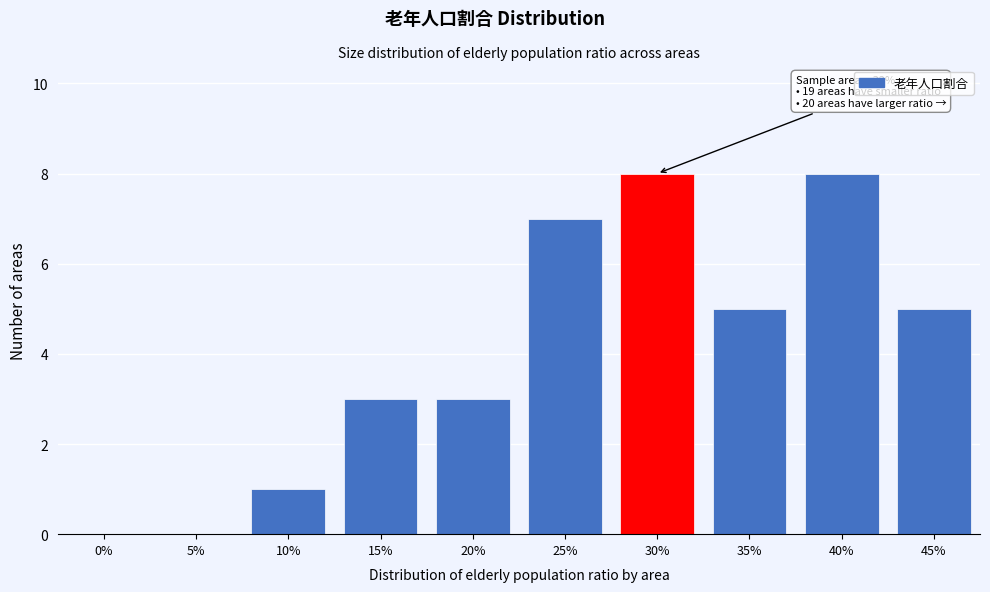

Reading left to right, list all the values displayed in this chart.

0%=0	5%=0	10%=1	15%=3	20%=3	25%=7	30%=8	35%=5	40%=8	45%=5